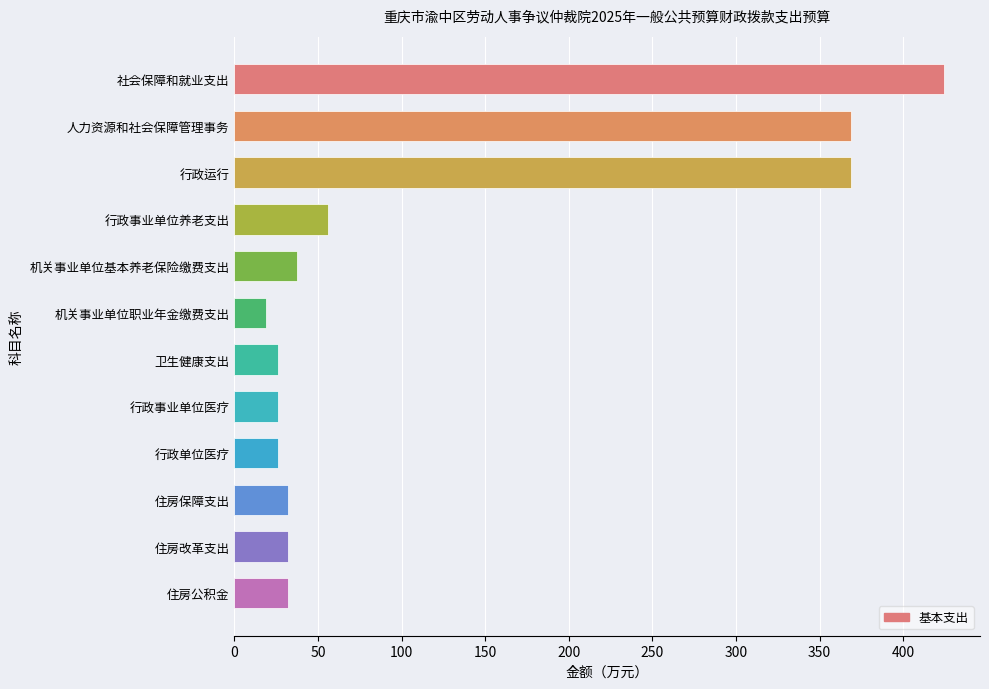

What position from the bottom is 人力资源和社会保障管理事务?

11